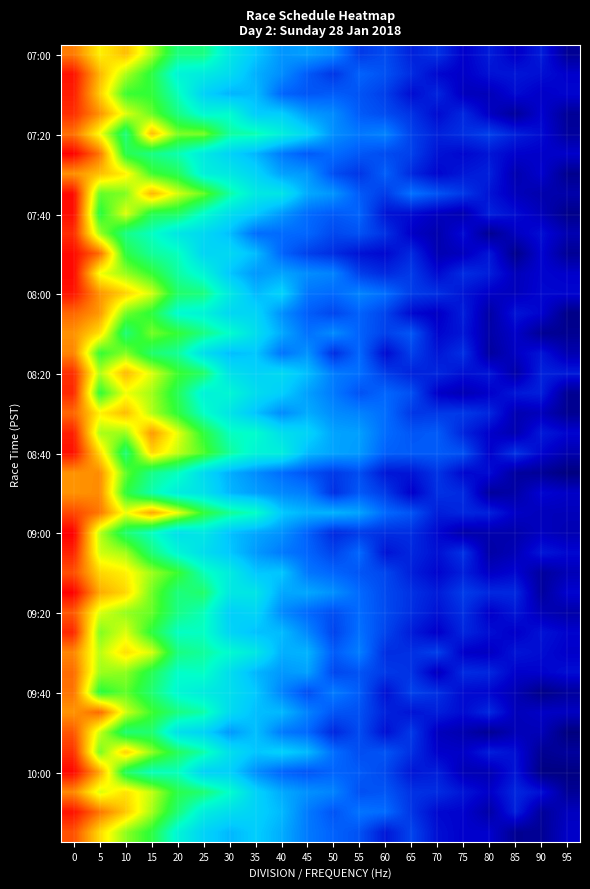

What is the total value across all series at 65?

7.4